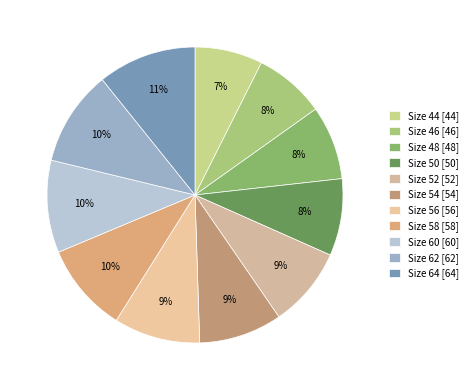

How many segments does this pie chart have?

11